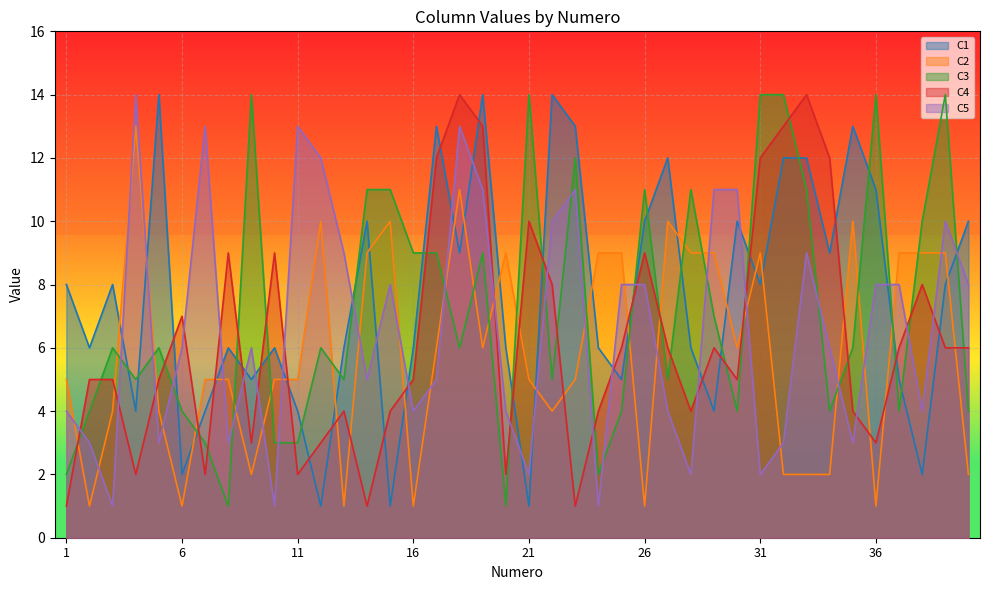

The C5 series shows 0 at 3. True or false?

False